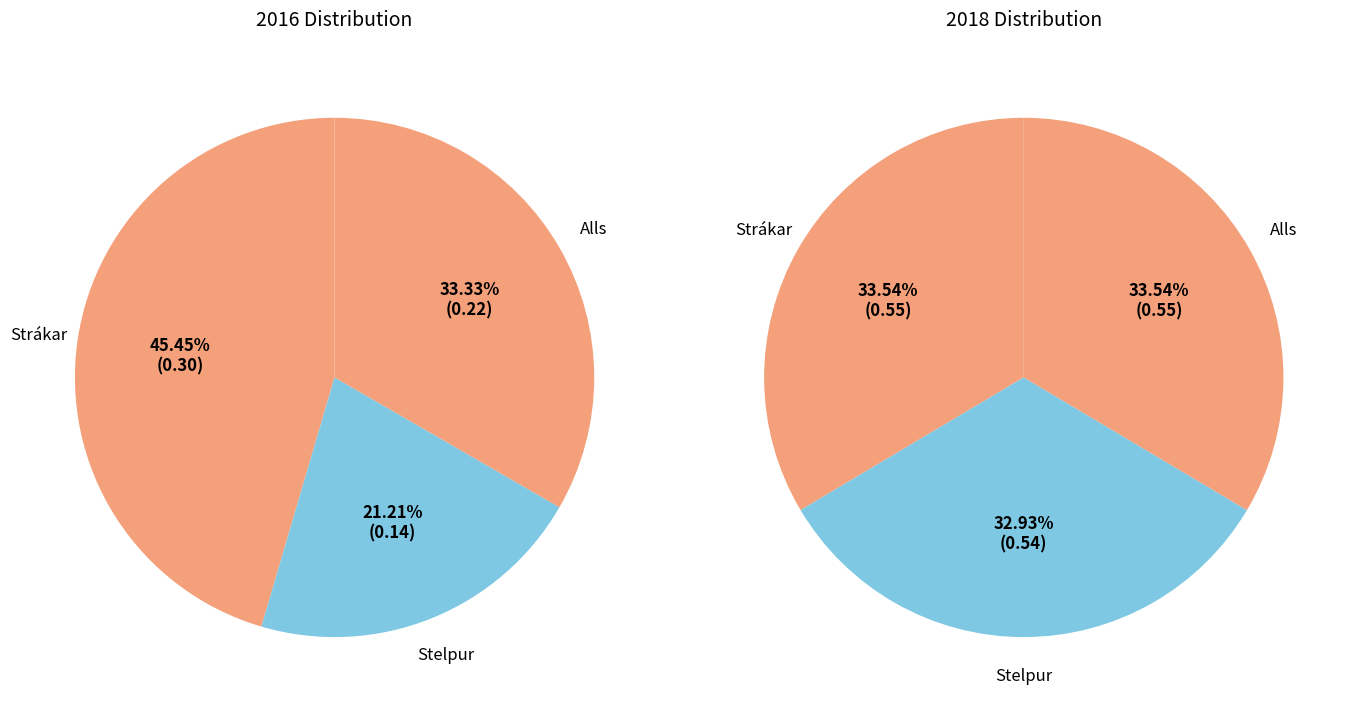

True or false: Strákar accounts for 55% of the total.

False